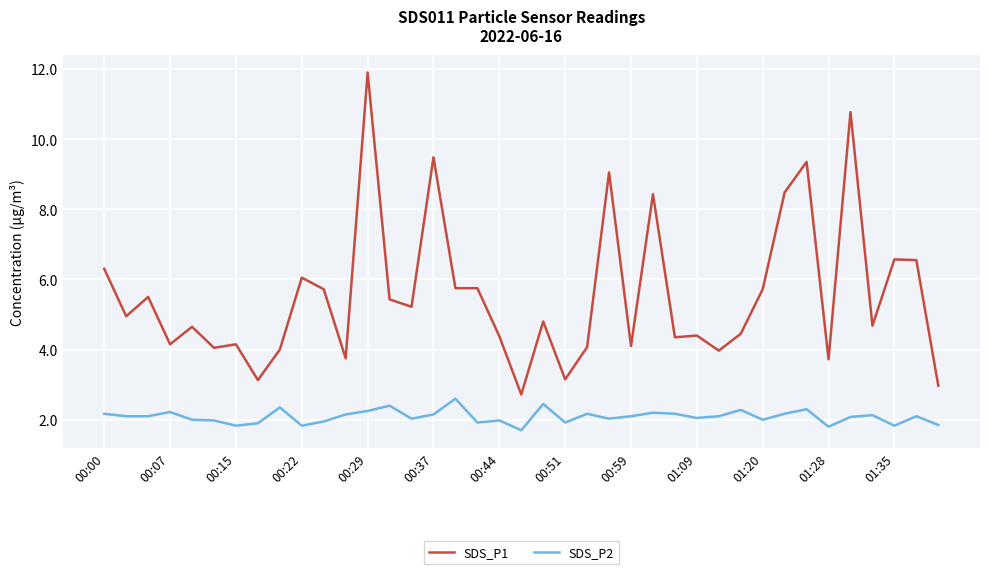

List the series in order of their overall mean, lowest first.

SDS_P2, SDS_P1